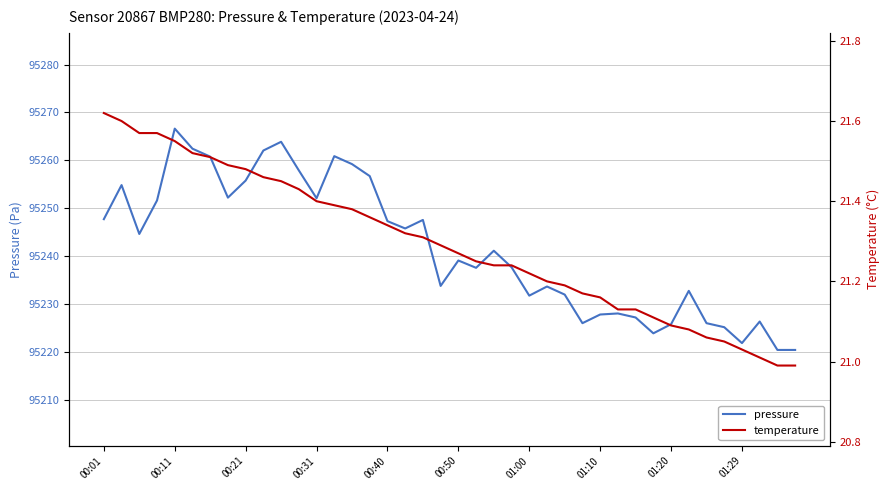

How many values in the pressure series are below 95241?

20